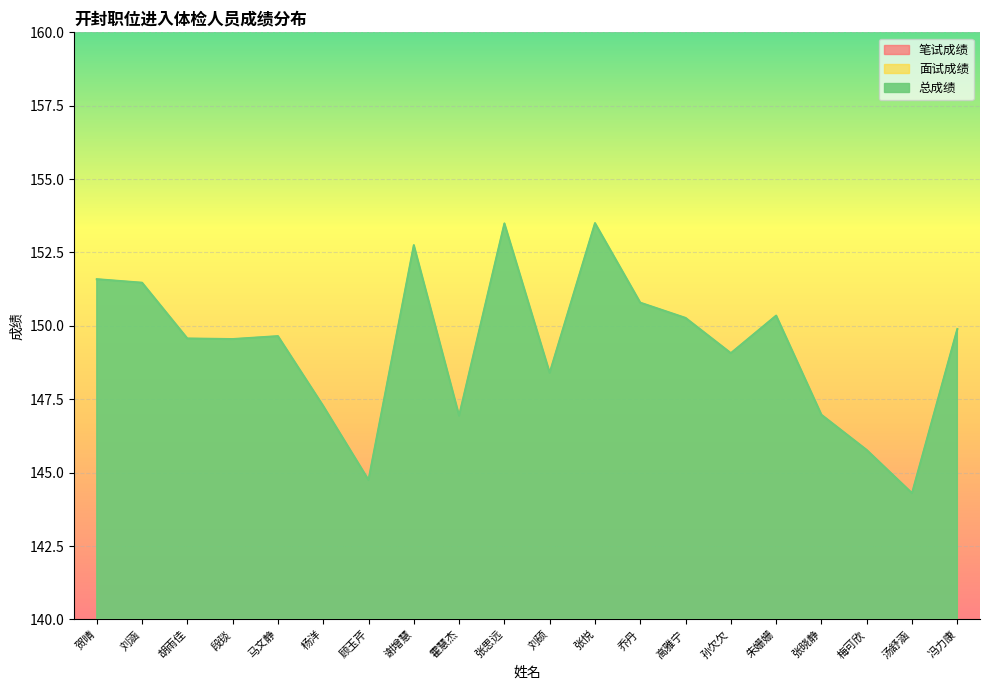

Reading left to right, transcribe all the data shown in this chart.

笔试成绩: 65.6	65.7	63.2	64.8	66.2	67.7	61.8	63.8	62.3	70.1	66.0	65.5	67.6	67.7	63.7	65.8	67.2	63.2	62.5	65.1
面试成绩: 86.0	85.8	86.4	84.8	83.4	79.6	83.0	89.0	84.6	83.4	82.4	88.0	83.2	82.6	85.4	84.6	79.8	82.6	81.8	84.8
总成绩: 151.6	151.5	149.6	149.6	149.7	147.3	144.8	152.8	146.9	153.5	148.4	153.5	150.8	150.3	149.1	150.3	147.0	145.8	144.3	149.9